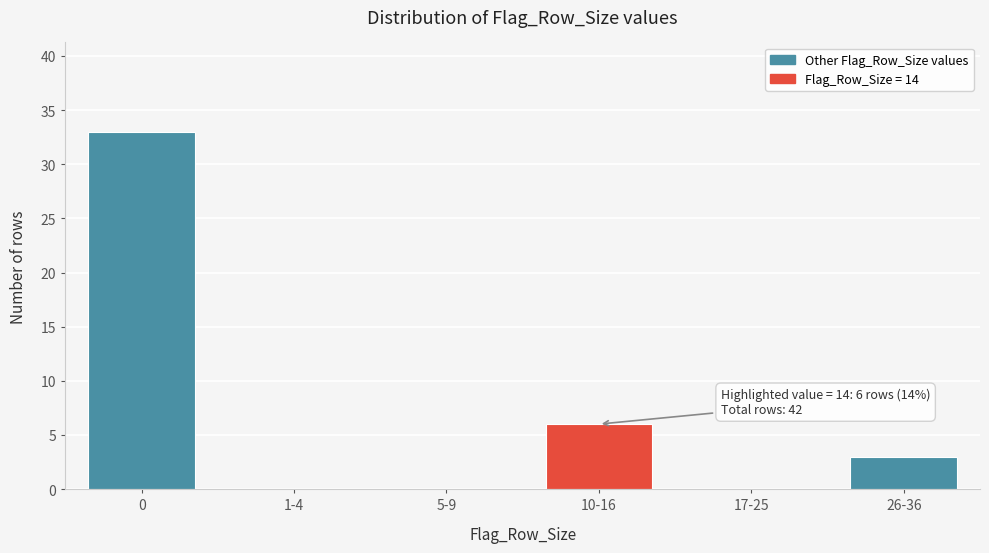

Reading left to right, extract all data points from this chart.

0=33	1-4=0	5-9=0	10-16=6	17-25=0	26-36=3